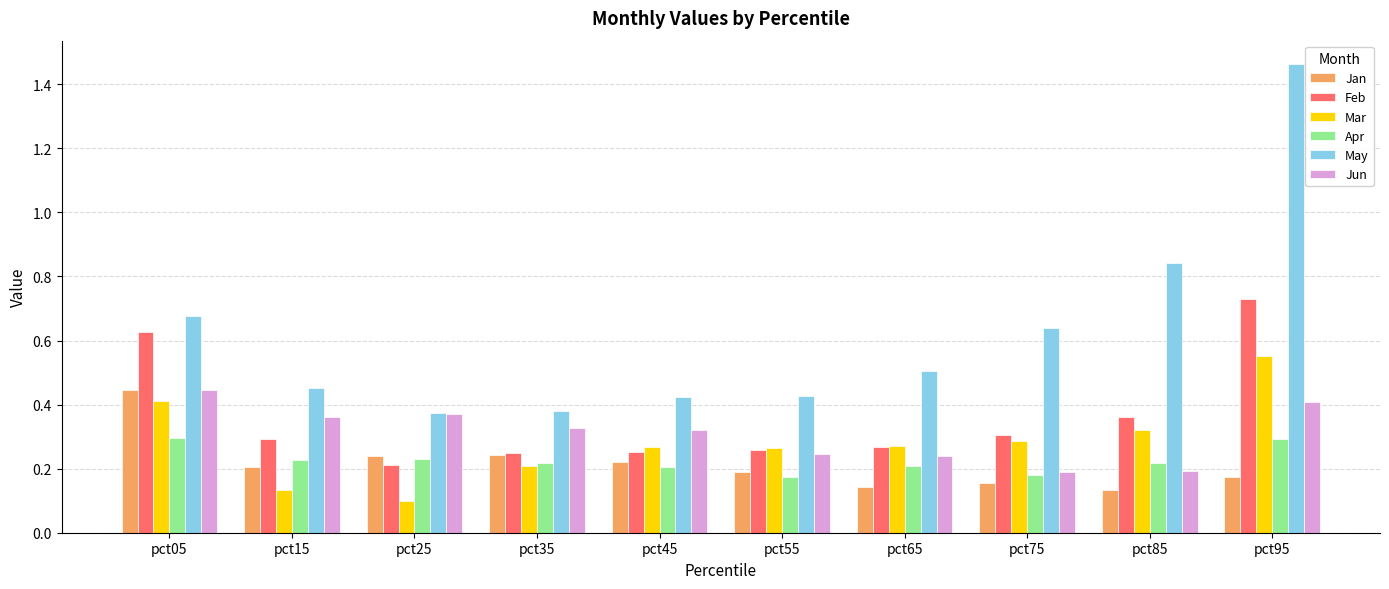

The Mar series shows 0.3 at pct65. True or false?

True